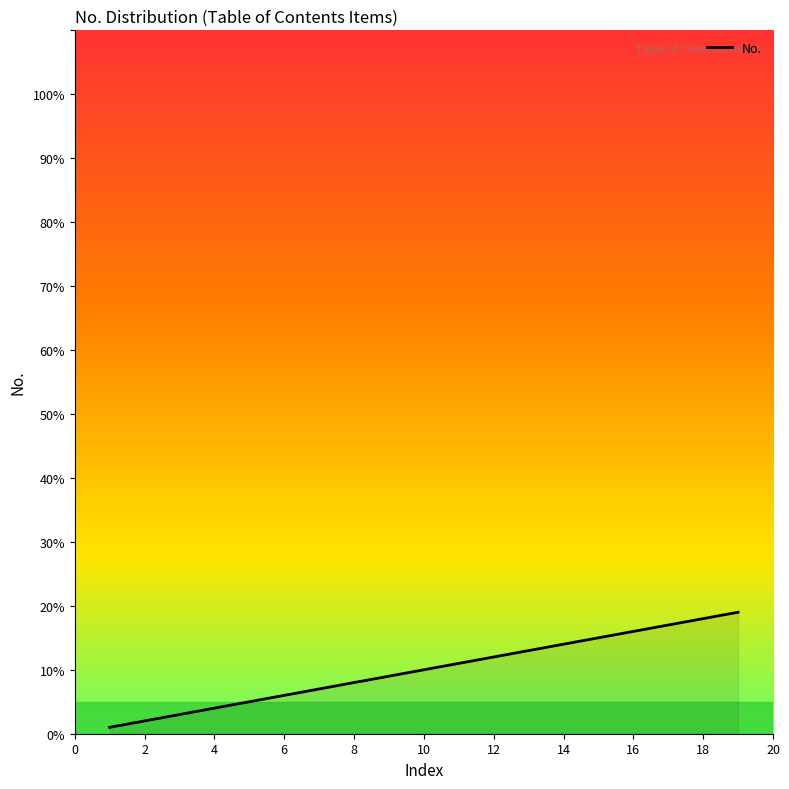

What is the greatest value displayed?

19